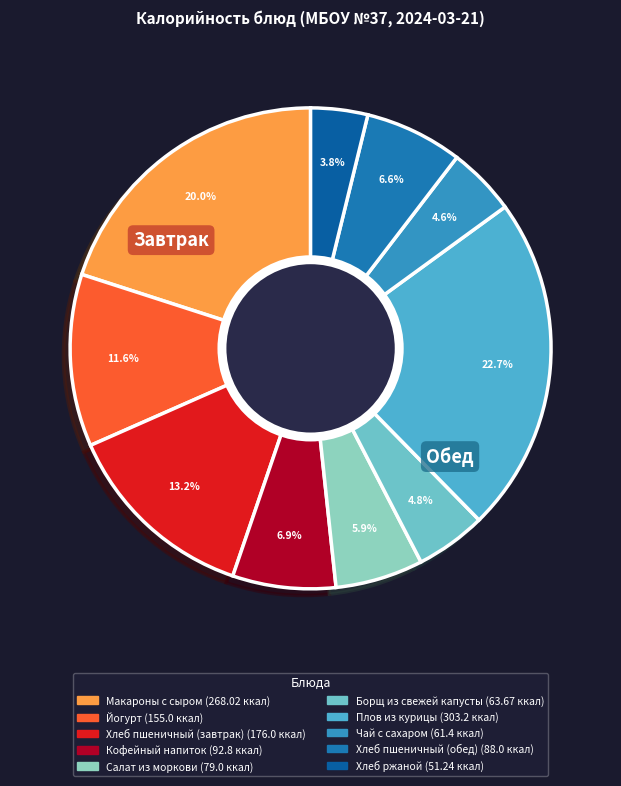

What percentage is the Хлеб ржаной slice, to the nearest percent?

4%